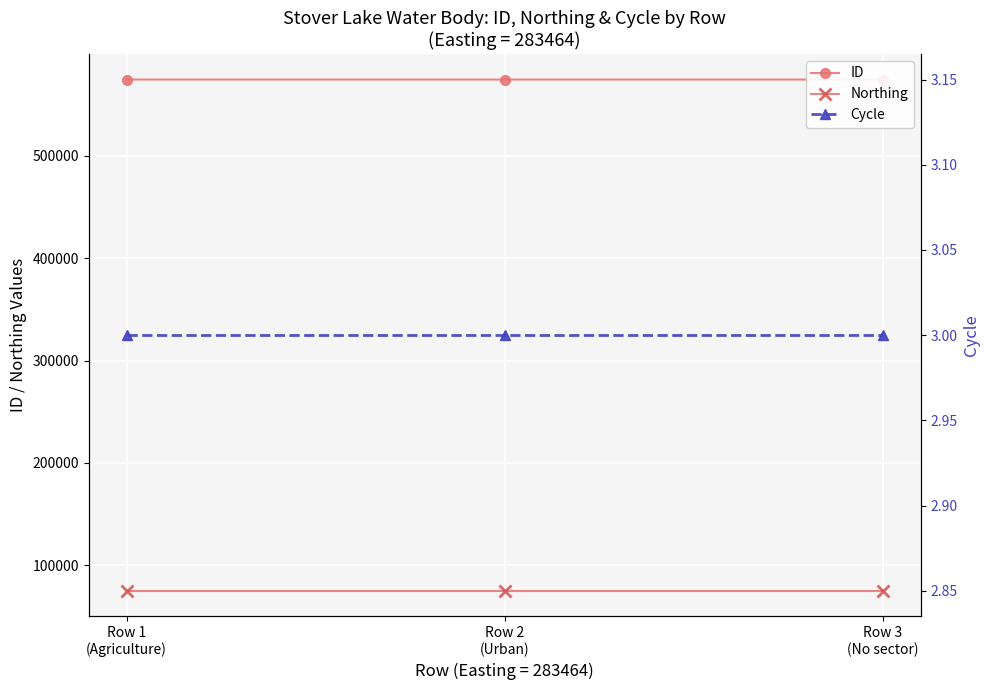

How many lines are shown in the chart?

3